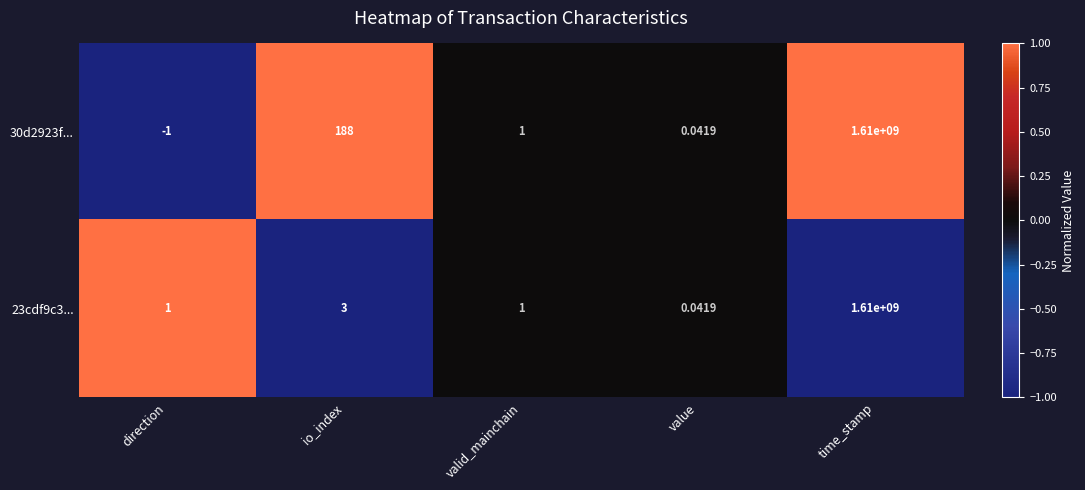

How many values in 30d2923f... are below zero?

1